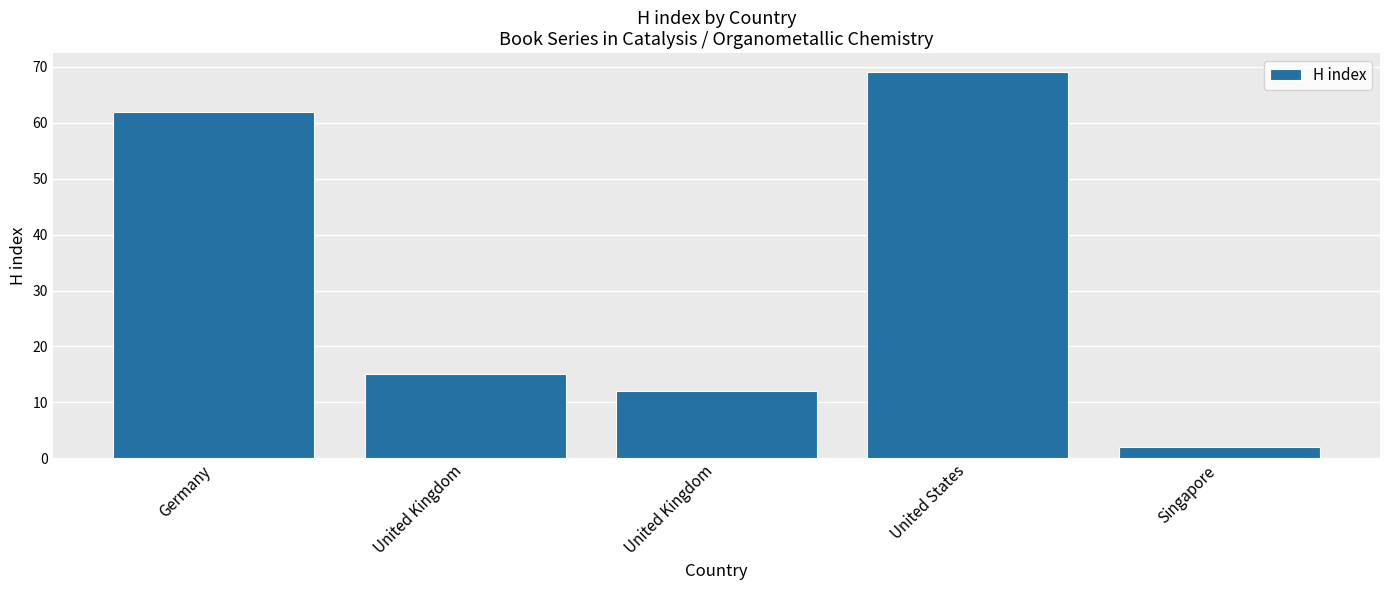

Are the bars horizontal?

No